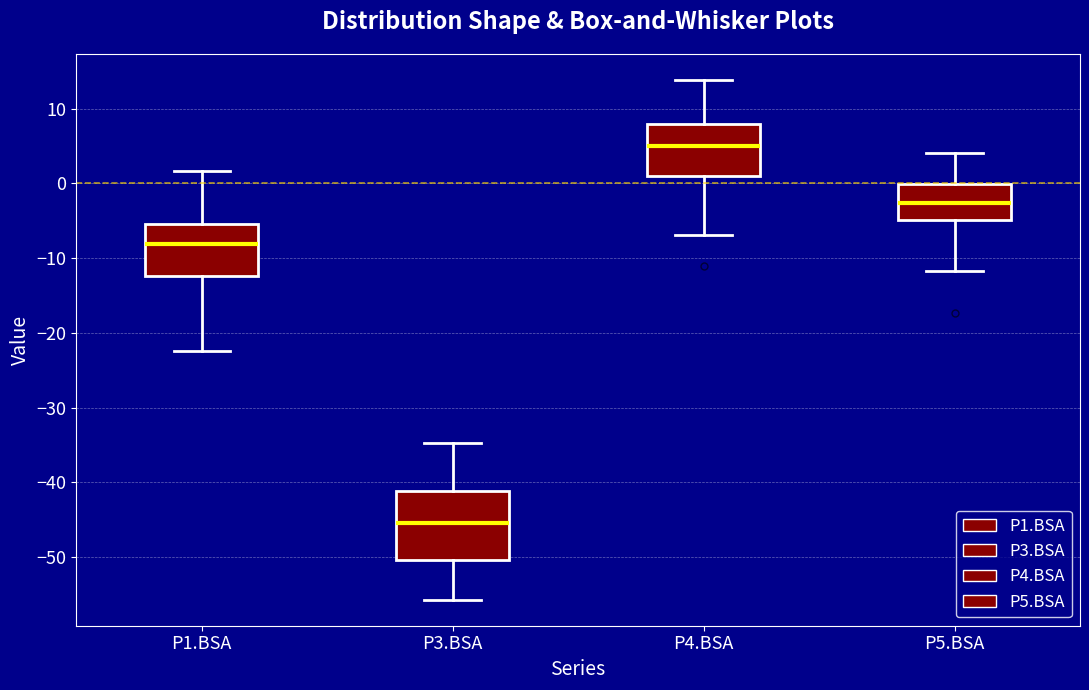

Which box has the lowest median line?

P3.BSA